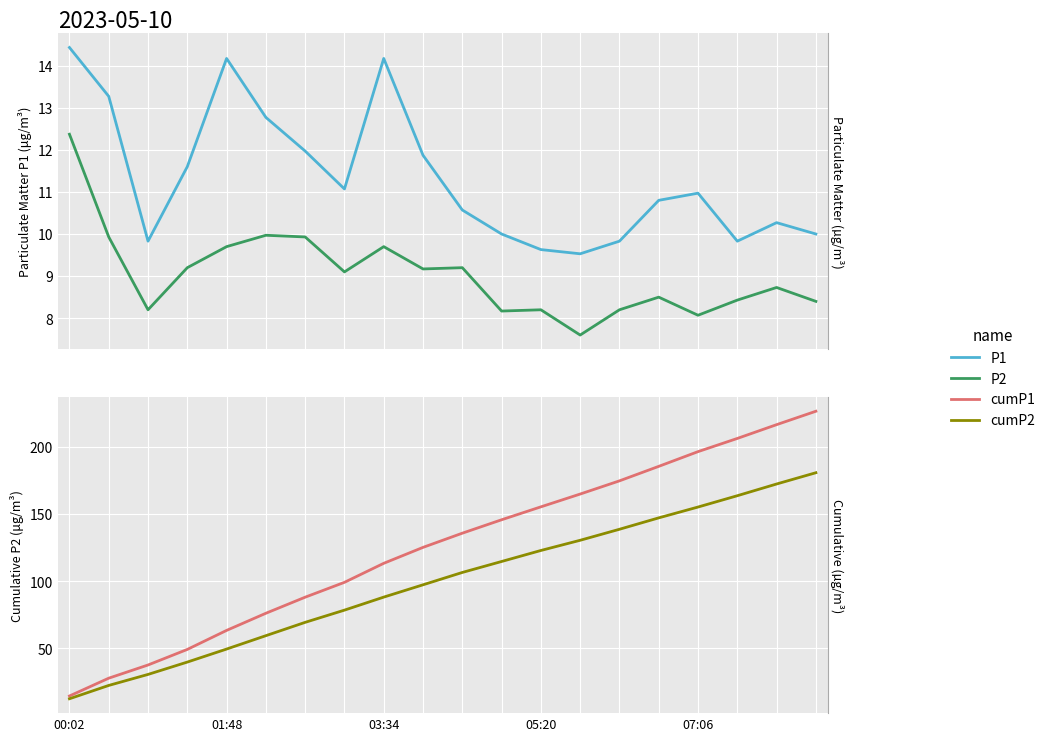

True or false: P2 and P1 intersect in this chart.

False